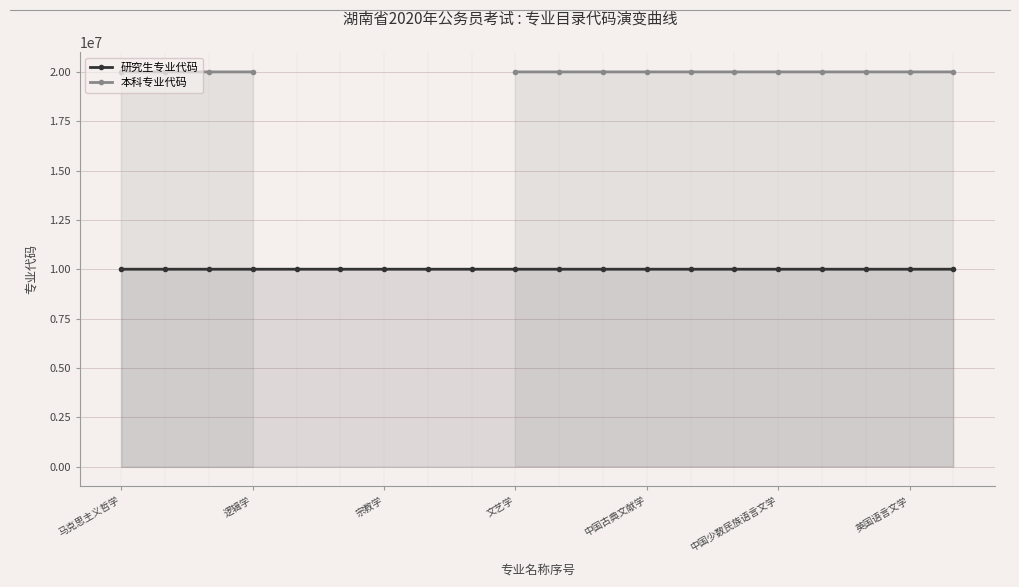

True or false: 研究生专业代码 has more than 2 interior local peaks.

False